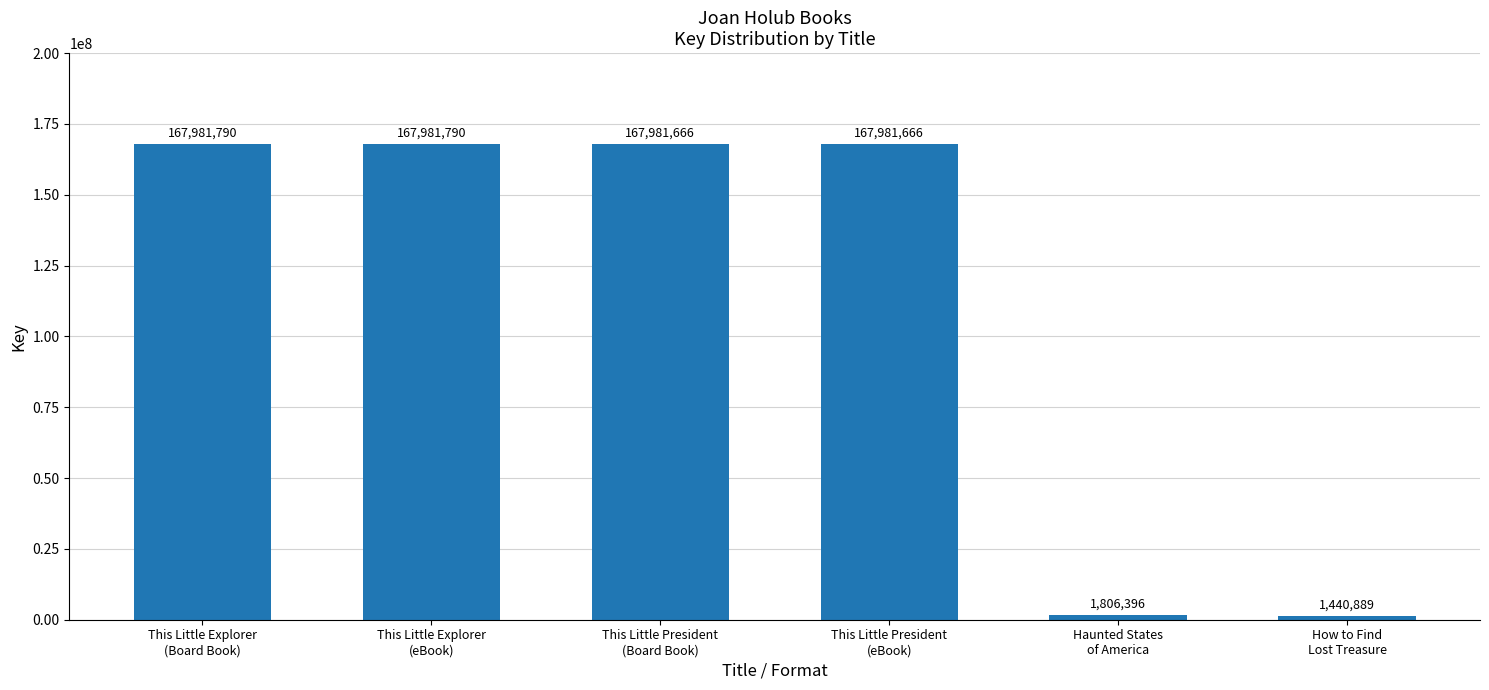

How many bars are there in total?

6